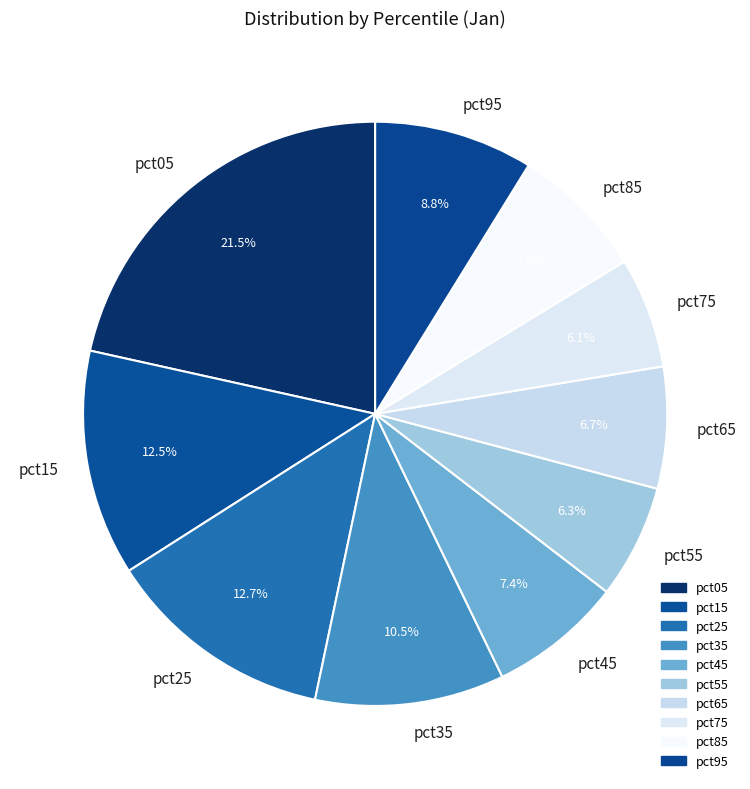

Which has a higher value, pct05 or pct35?

pct05